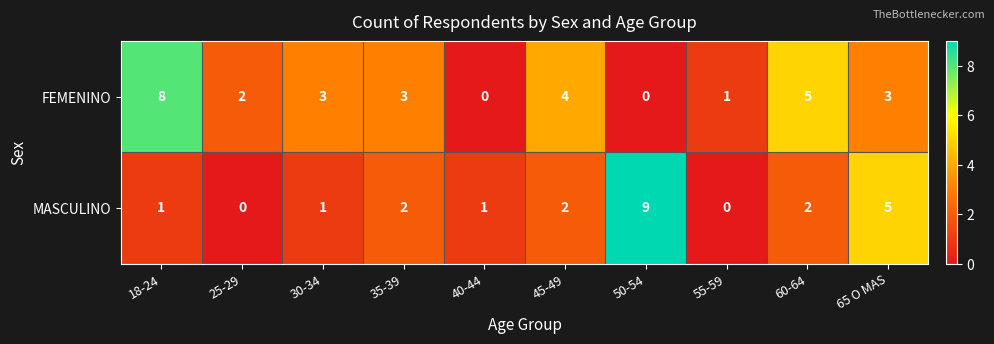

List the series in order of their overall mean, highest first.

FEMENINO, MASCULINO